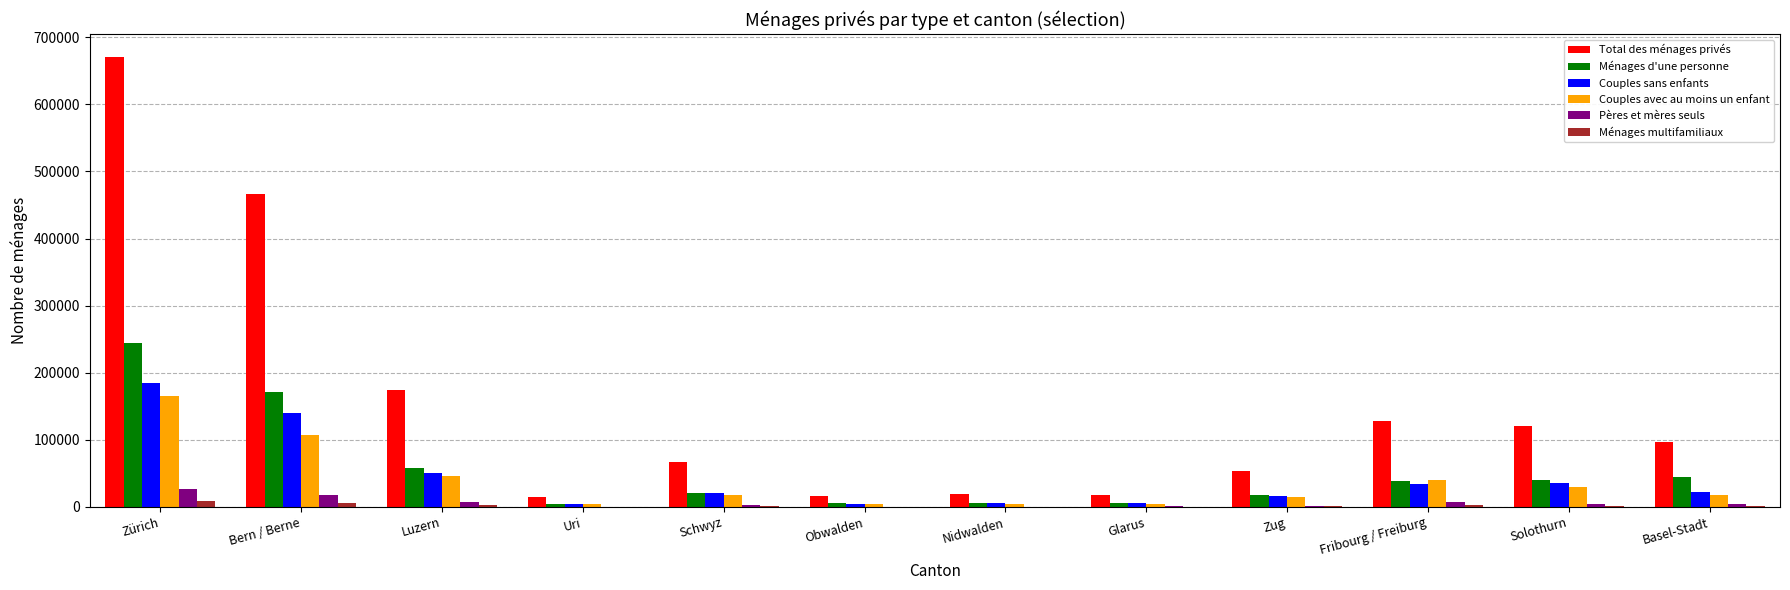

What is the highest value of the Couples avec au moins un enfant series?

164609.7